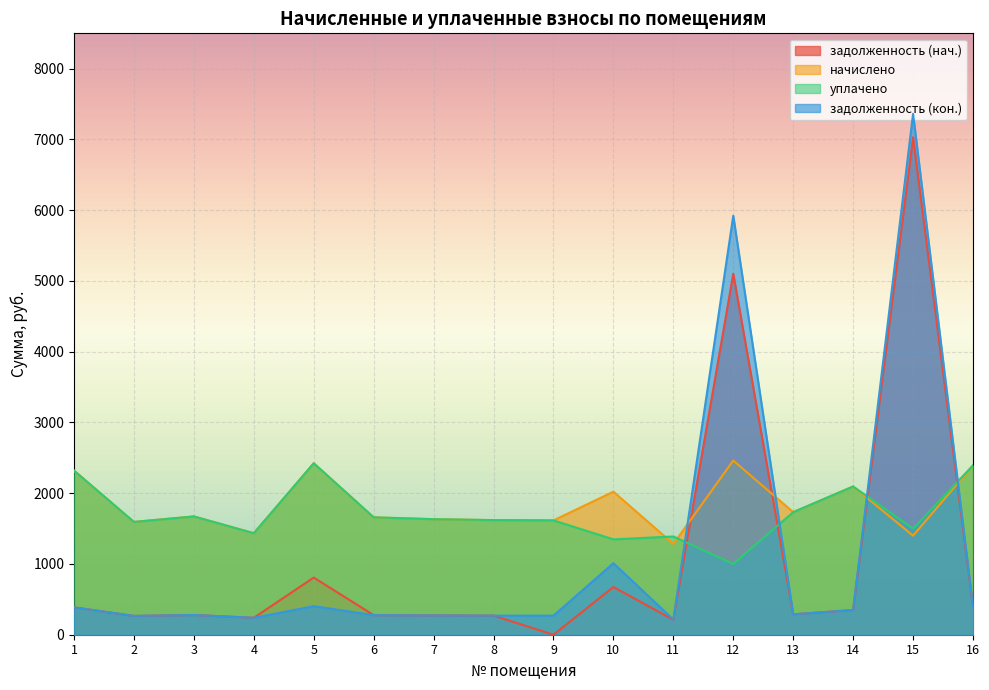

How many data points in задолженность (нач.) are less than 288?

8